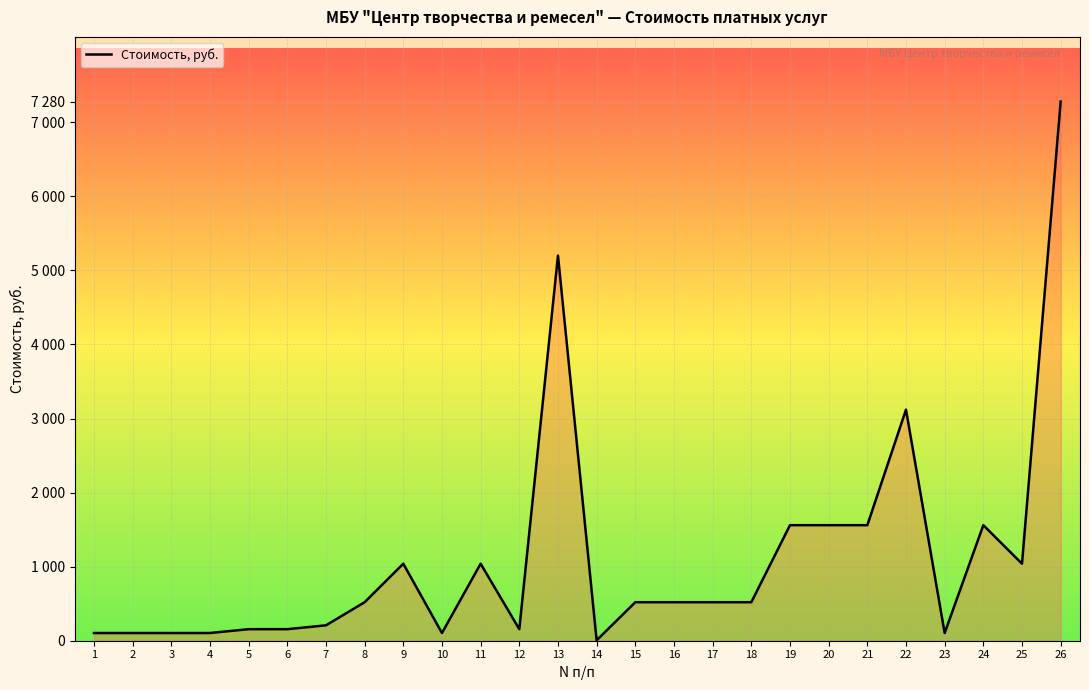

What is the sum of the values at 14 and 20?

1566